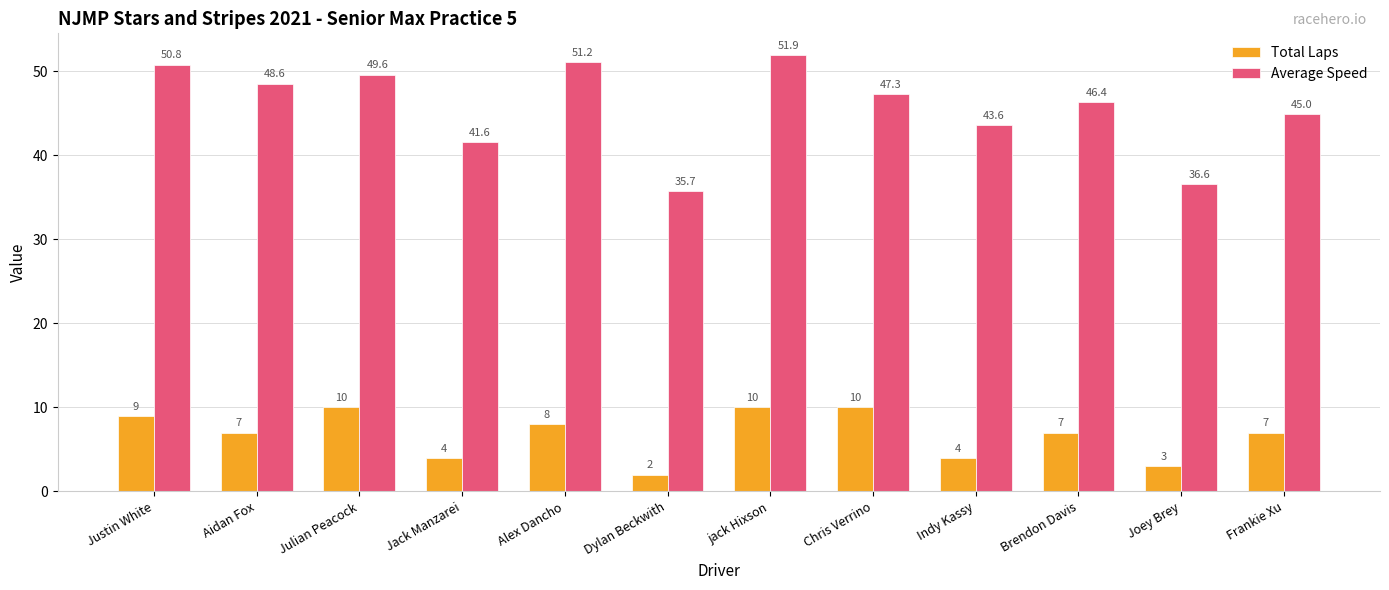

What are all the series names shown in the legend?

Total Laps, Average Speed